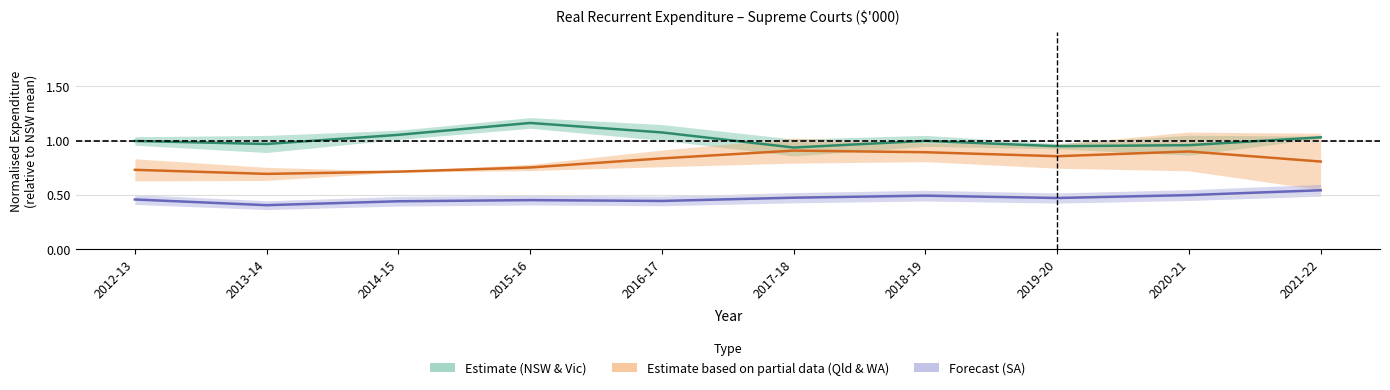

What is the value of the Partial (Qld & WA) point at the 3rd from the left?

0.7